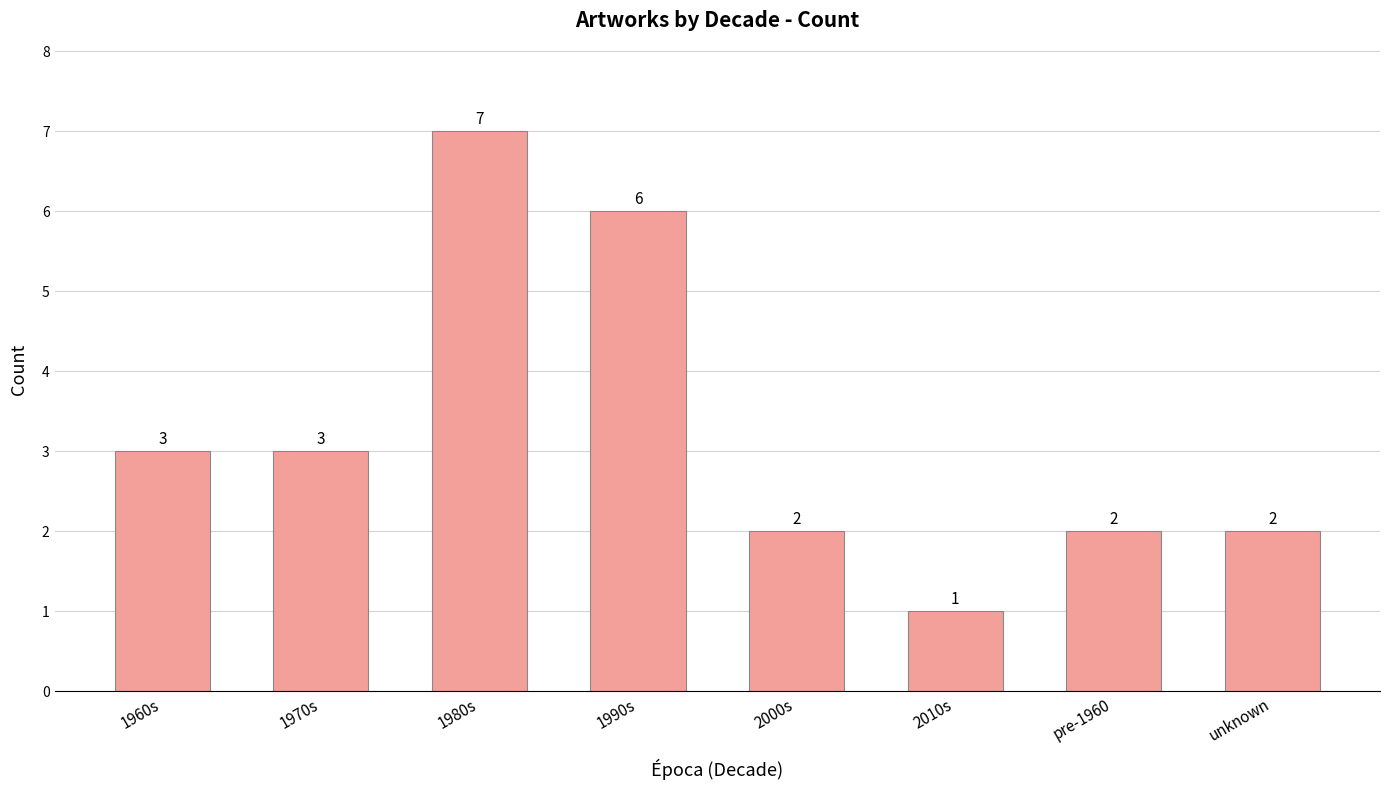

What is the ratio of the value at 2010s to the value at 1990s?

0.2